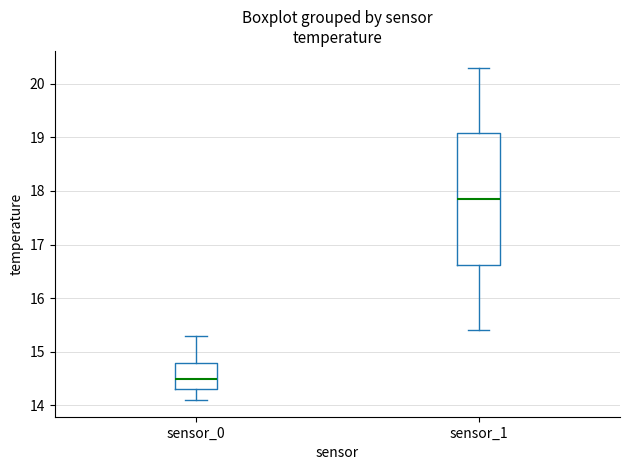

Reading left to right, transcribe this box plot: for each box, give where its median line is, the range the box spans, and where its two whiskers end, as read against the y-axis. The values are not printed on the chart, so give them approximately, as read against the axis.

sensor_0: median 14.5, box 14.3 to 14.8, whiskers 14.1 to 15.3
sensor_1: median 17.9, box 16.6 to 19.1, whiskers 15.4 to 20.3